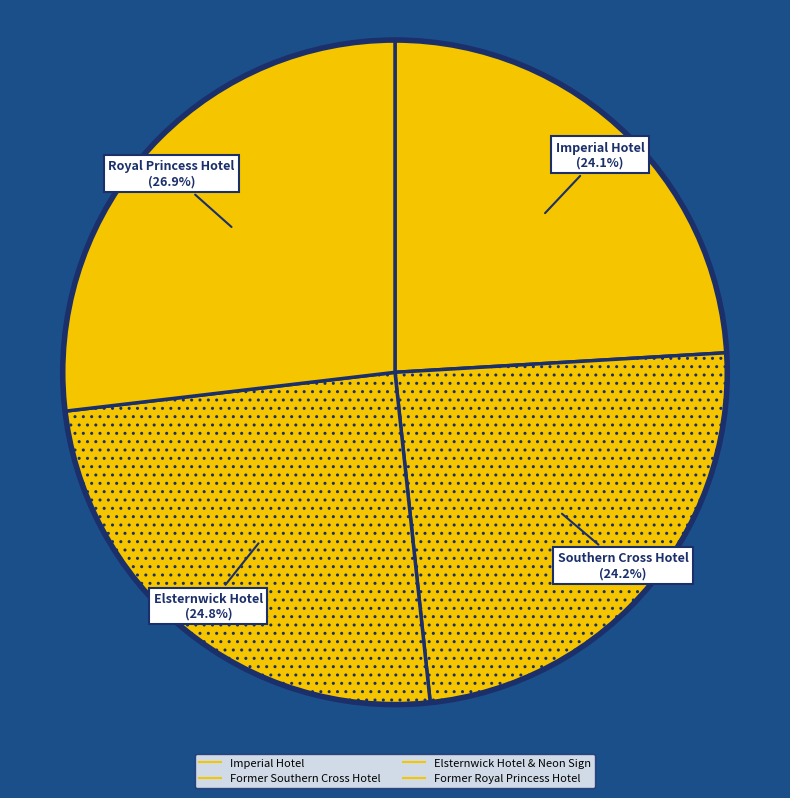

How many slices are in this pie chart?

4